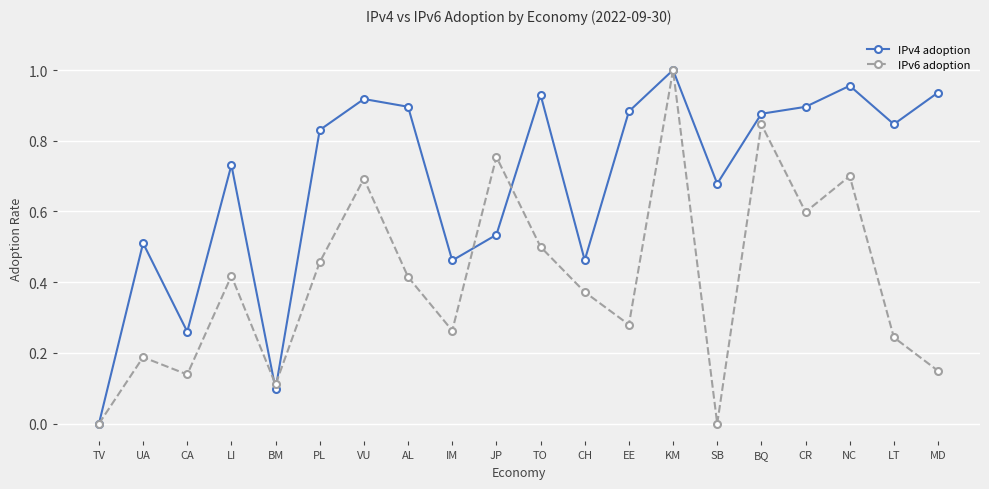

The IPv6 adoption series shows 0.1 at CA. True or false?

True